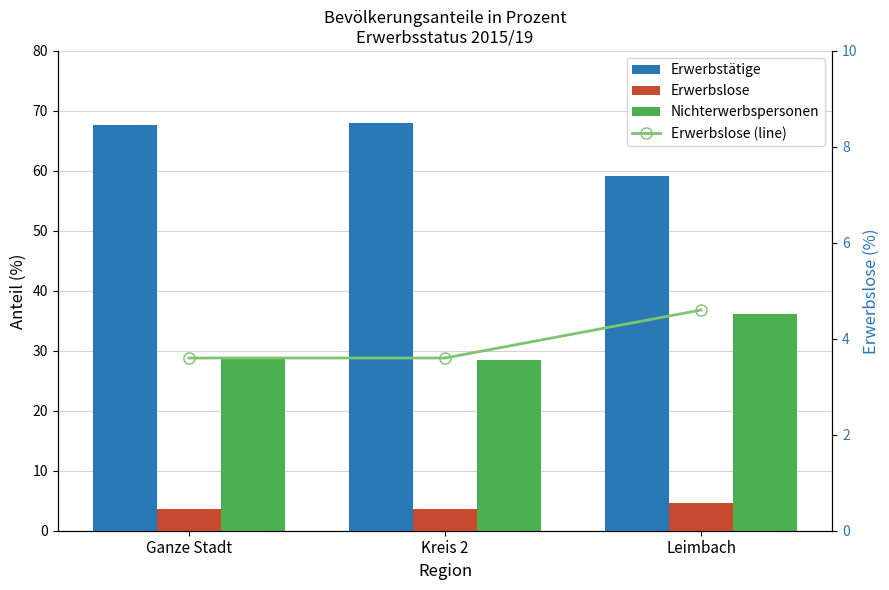

Which series has the largest total across all categories?

Erwerbstätige